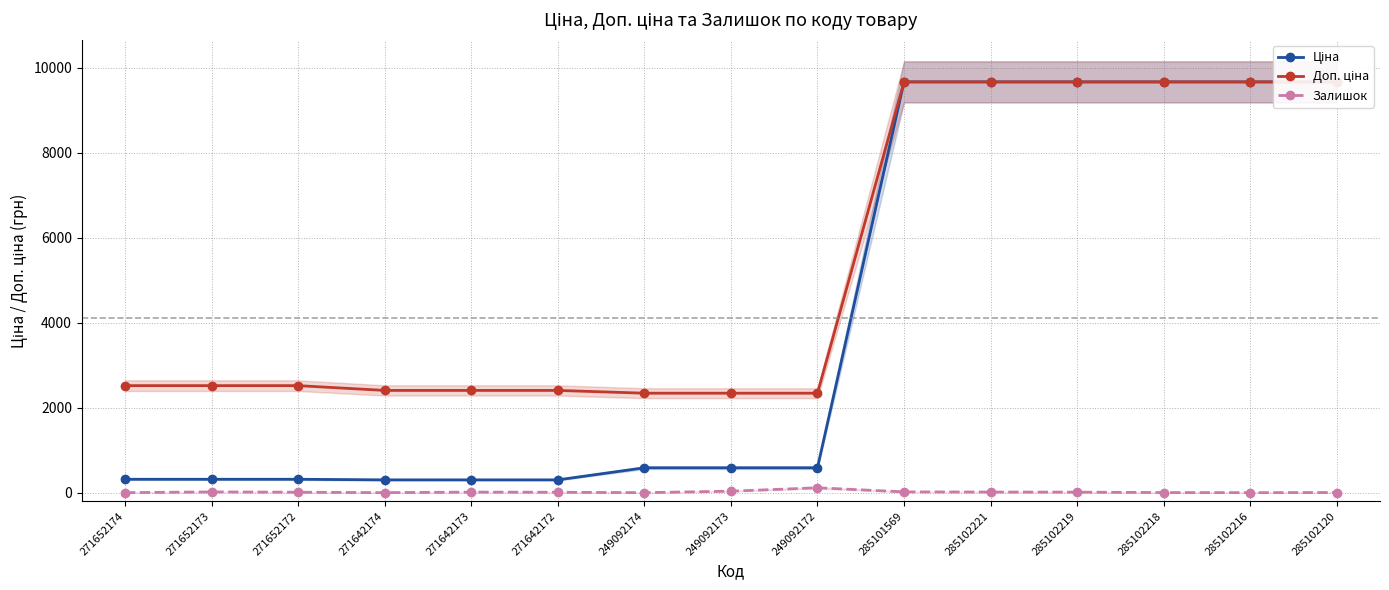

What is the difference between the highest and lowest values at 285102218?

9662.7